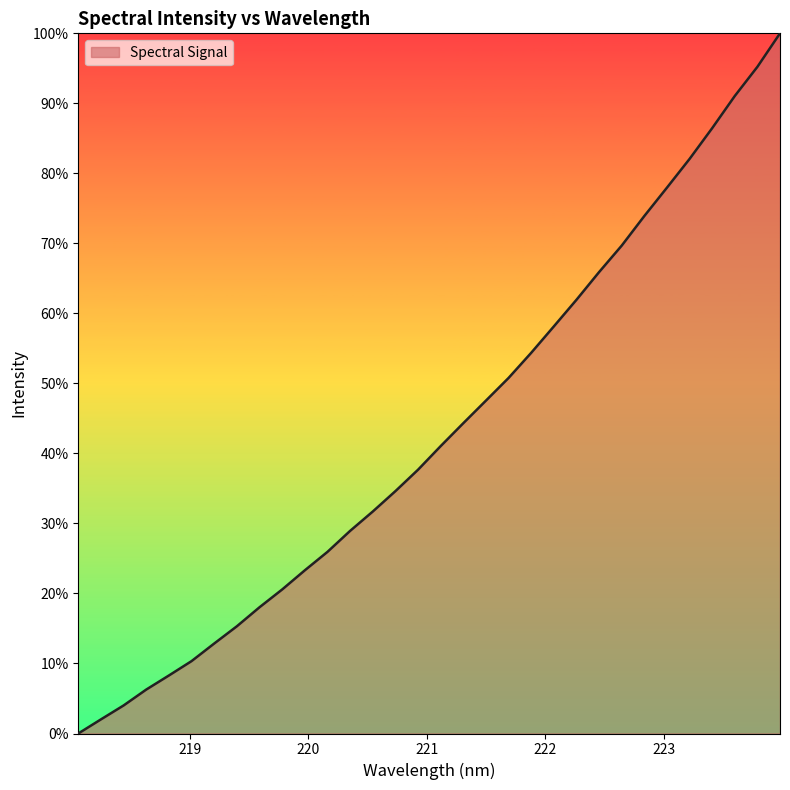

What is the difference between the maximum and minimum values?

100.0